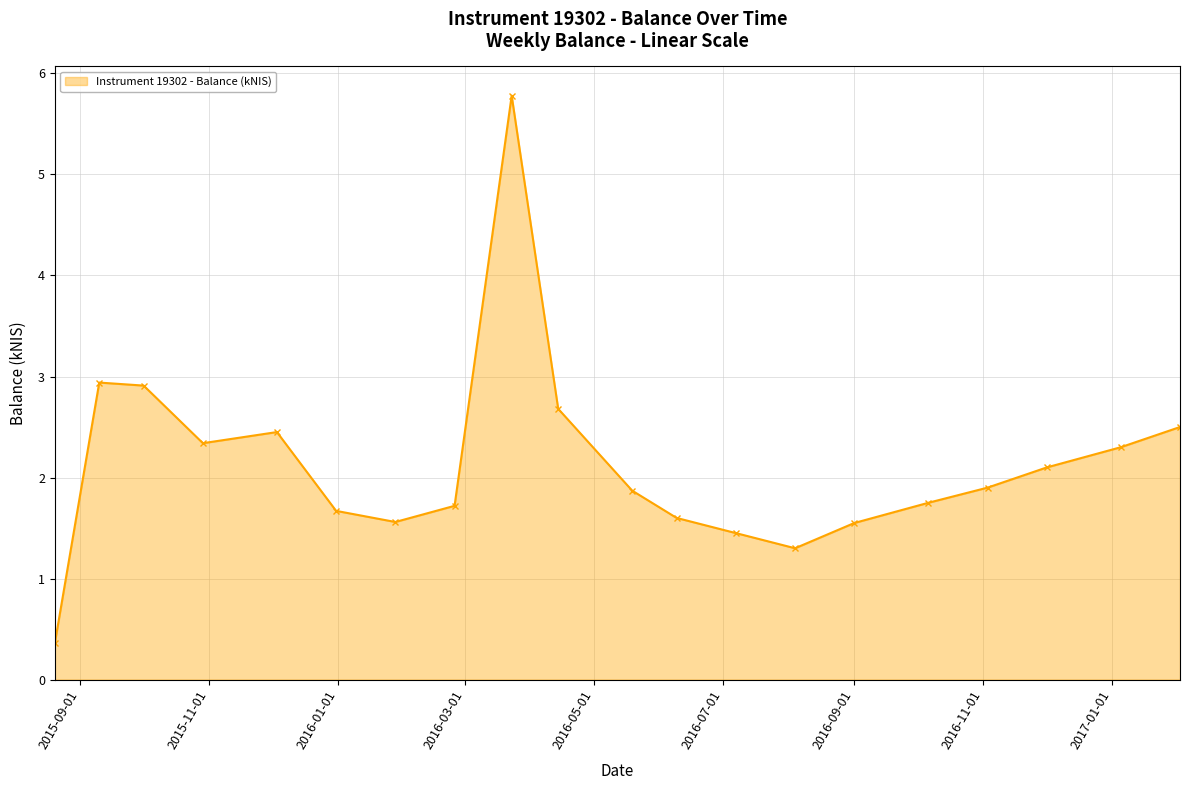

What is the smallest value displayed?

0.4